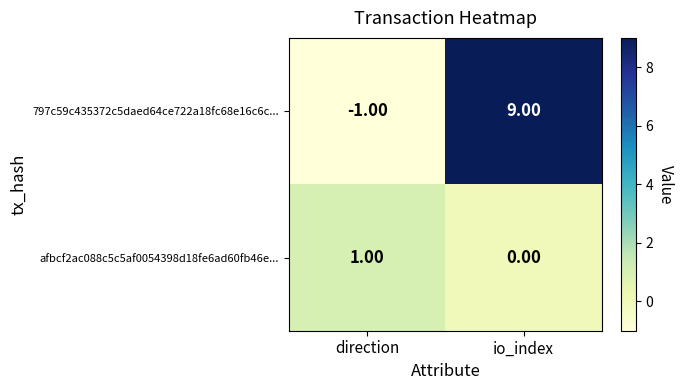

What is the difference between the highest and lowest values at io_index?

9